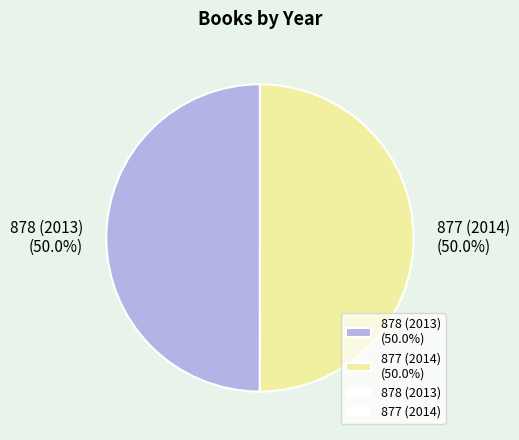

To the nearest percent, what portion does 877 (2014) represent?

50%